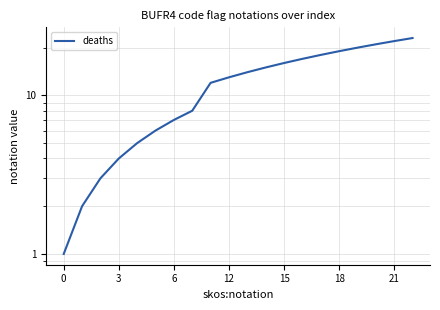

What is the difference between the maximum and minimum values?

22